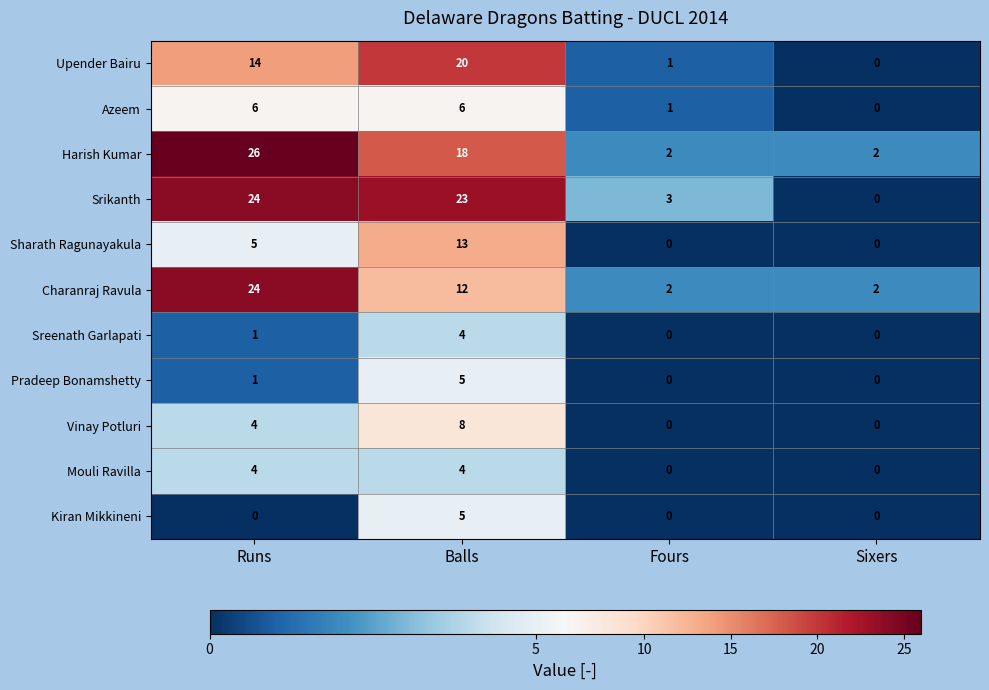

What is the approximate value of Sharath Ragunayakula at Runs?

5